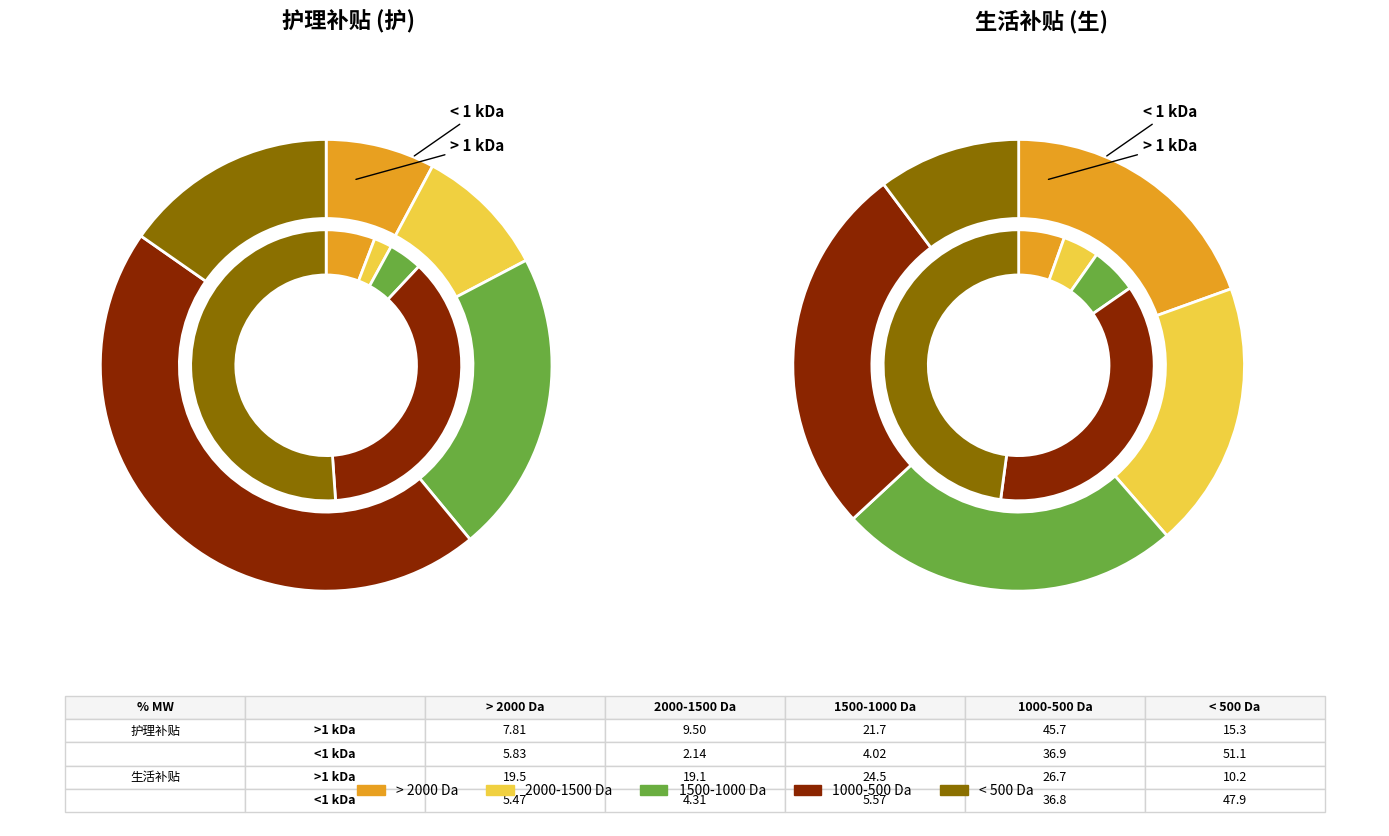

Rank the series by their average value, from lowest to highest.

<1 kDa, >1 kDa